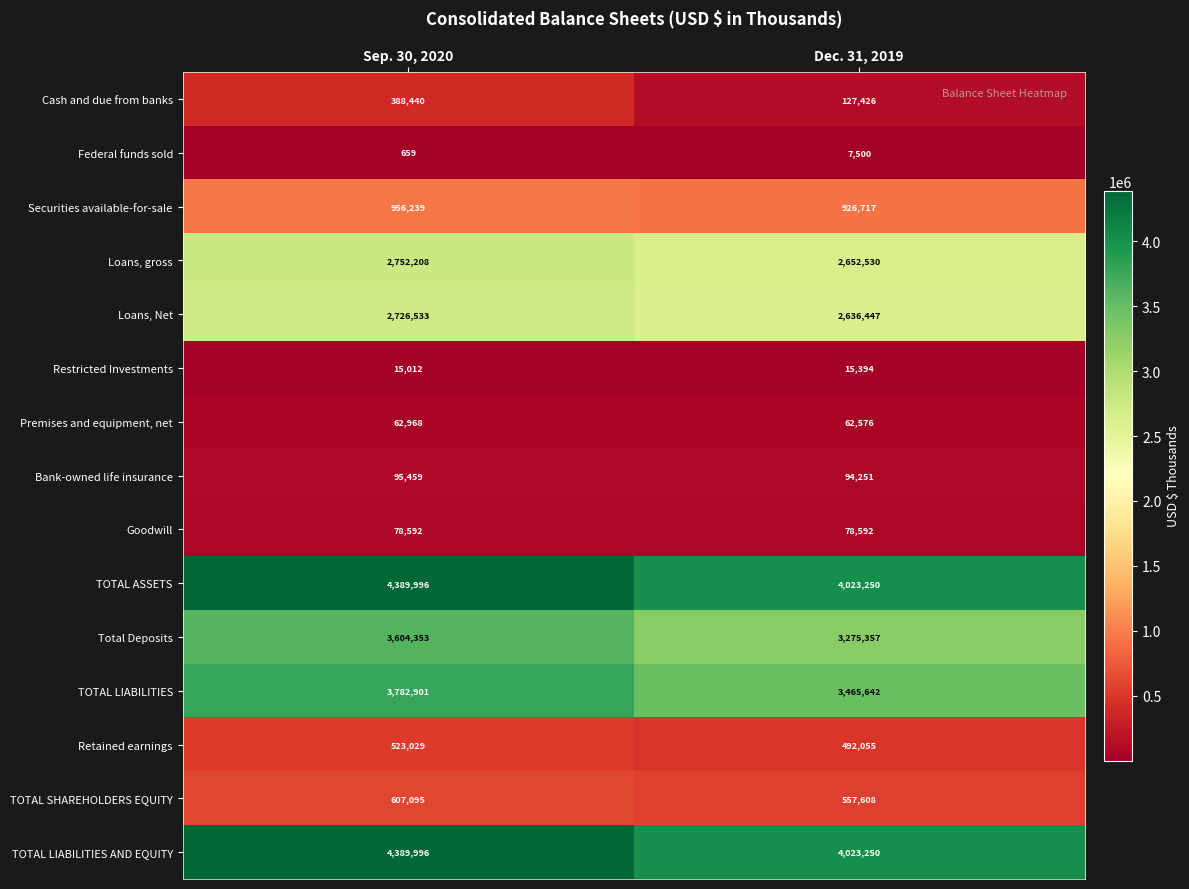

Count the number of data series in this chart.

15